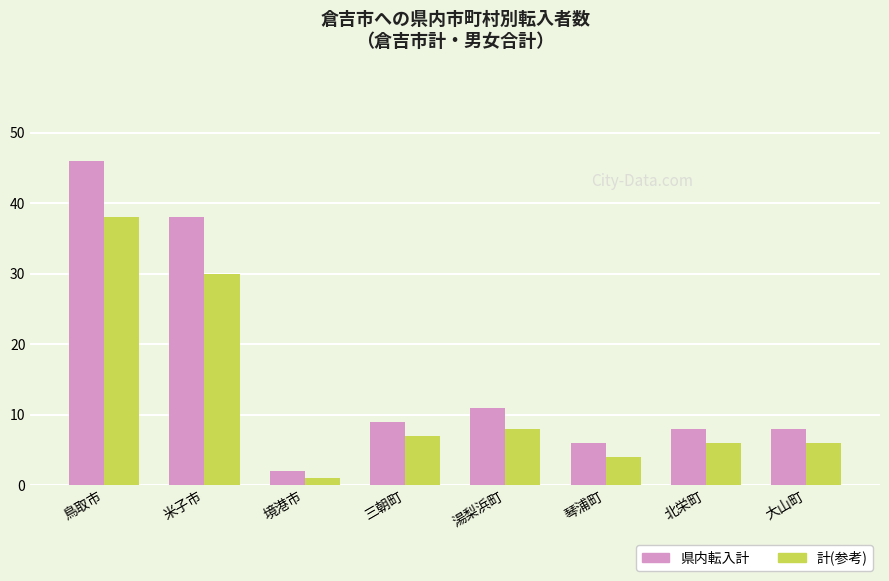

At which category is the sum across all series the highest?

鳥取市